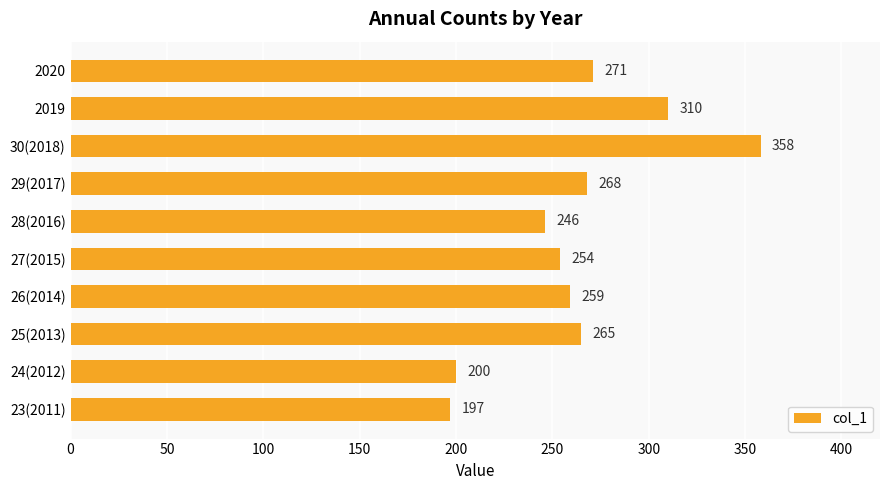

How many data points does each series have?

10